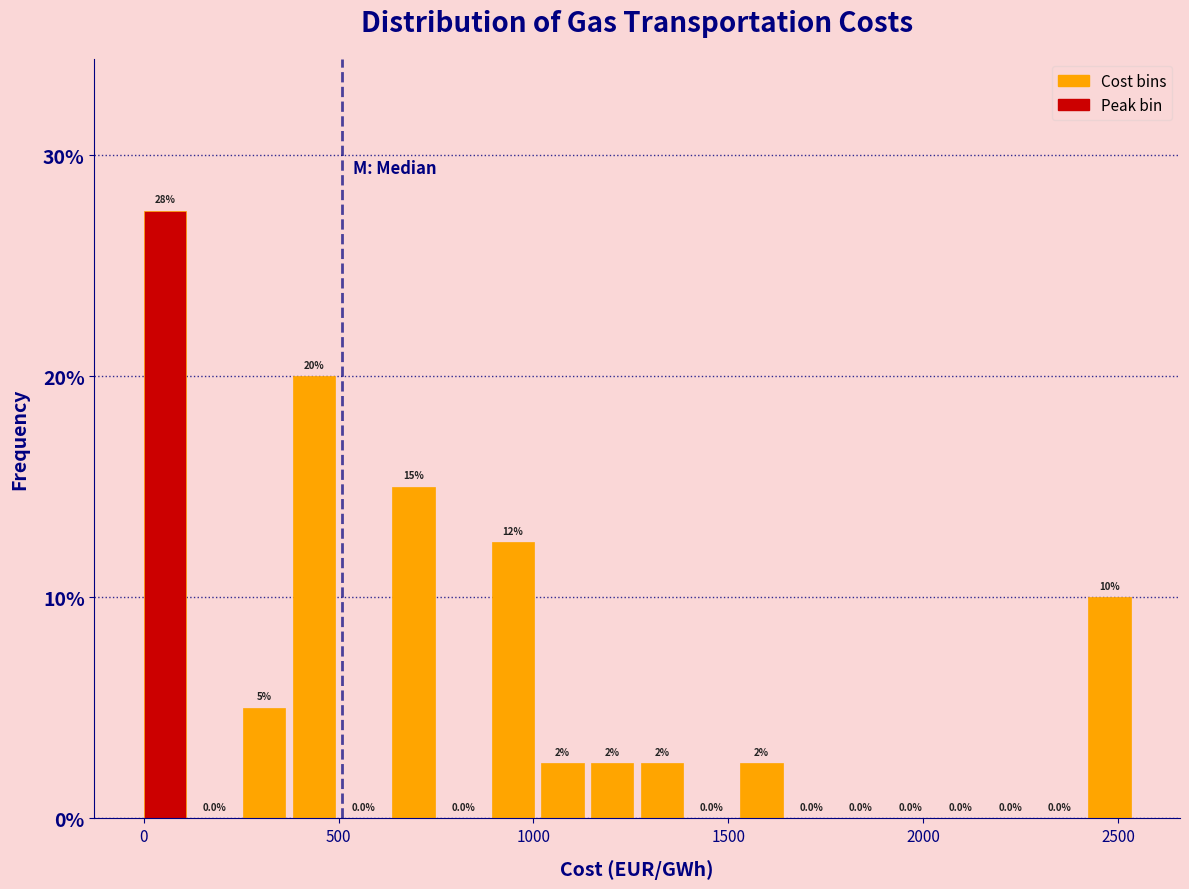

Around what value on the x-axis is the tallest bar? Give the approximate position of its centre, as read against the axis.

50